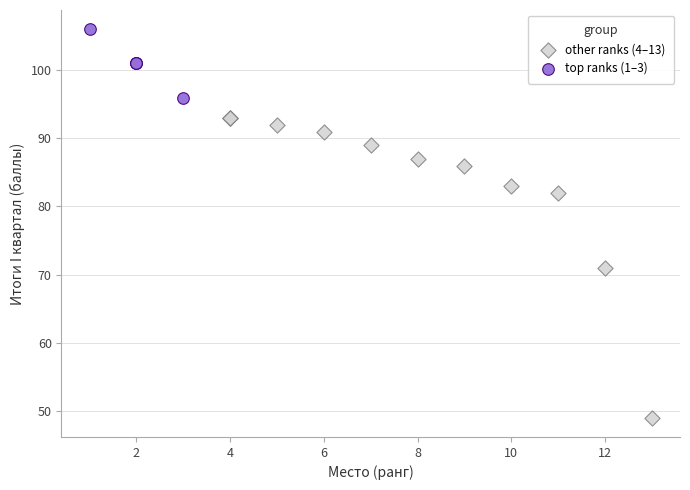

Which series reaches the minimum Y coordinate?

other ranks (4–13)